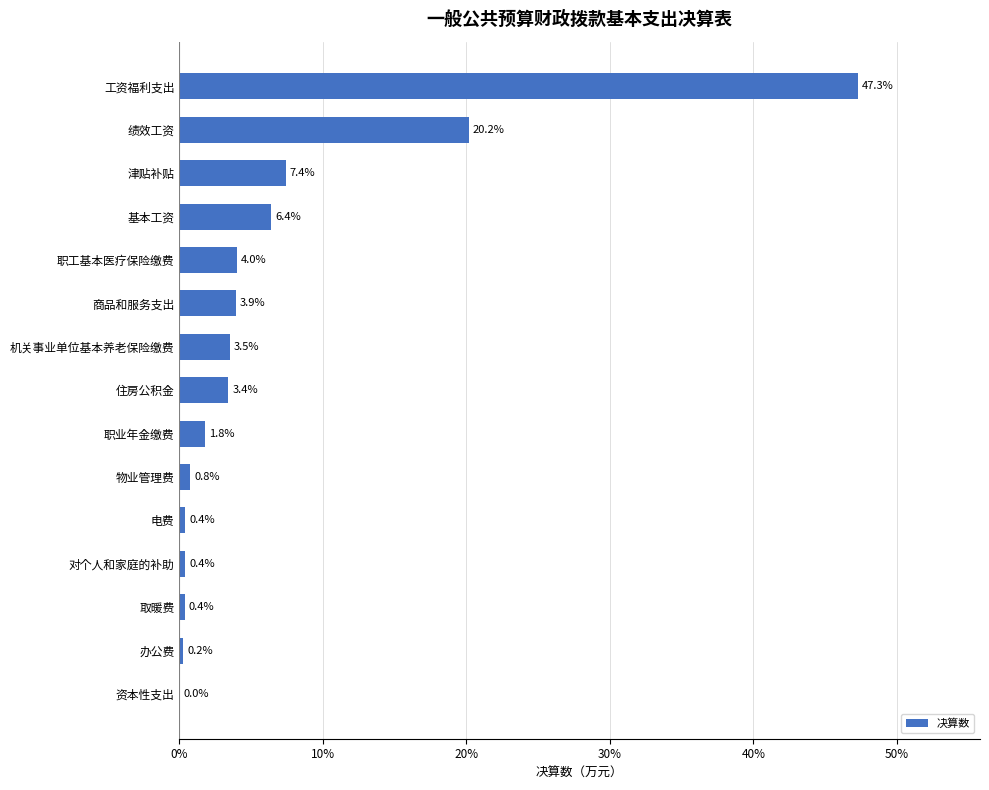

How many data points does each series have?

15